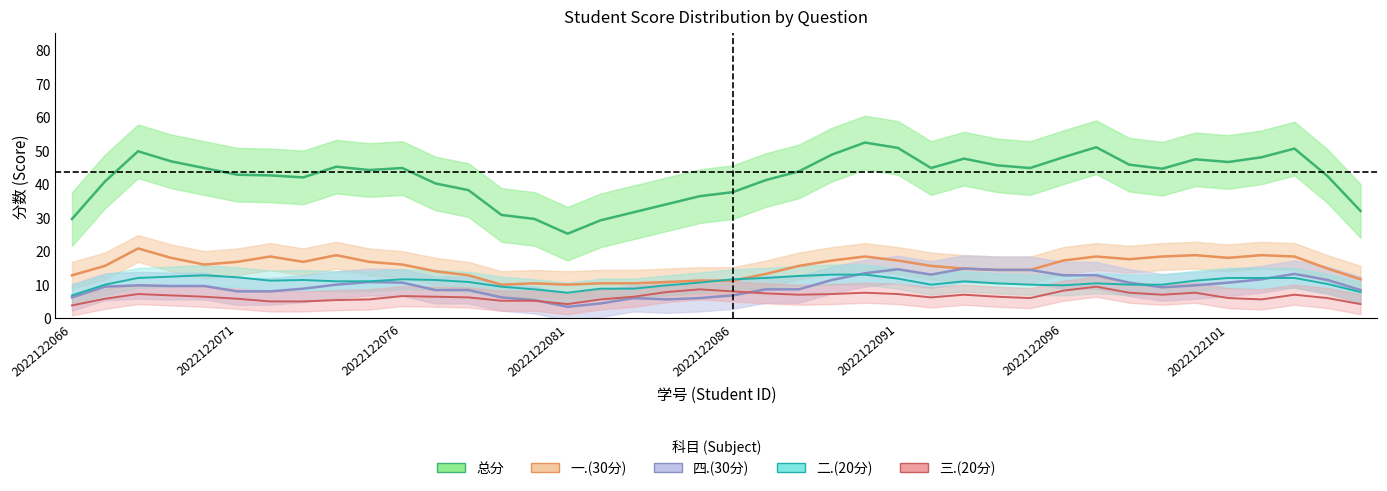

How many data points in 一.(30分) are less than 16?

19